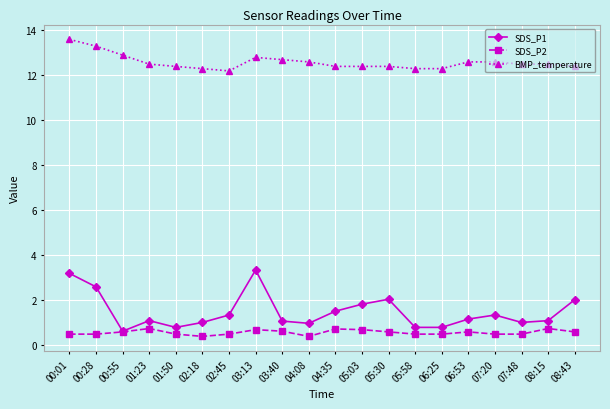

True or false: BMP_temperature and SDS_P1 intersect in this chart.

False